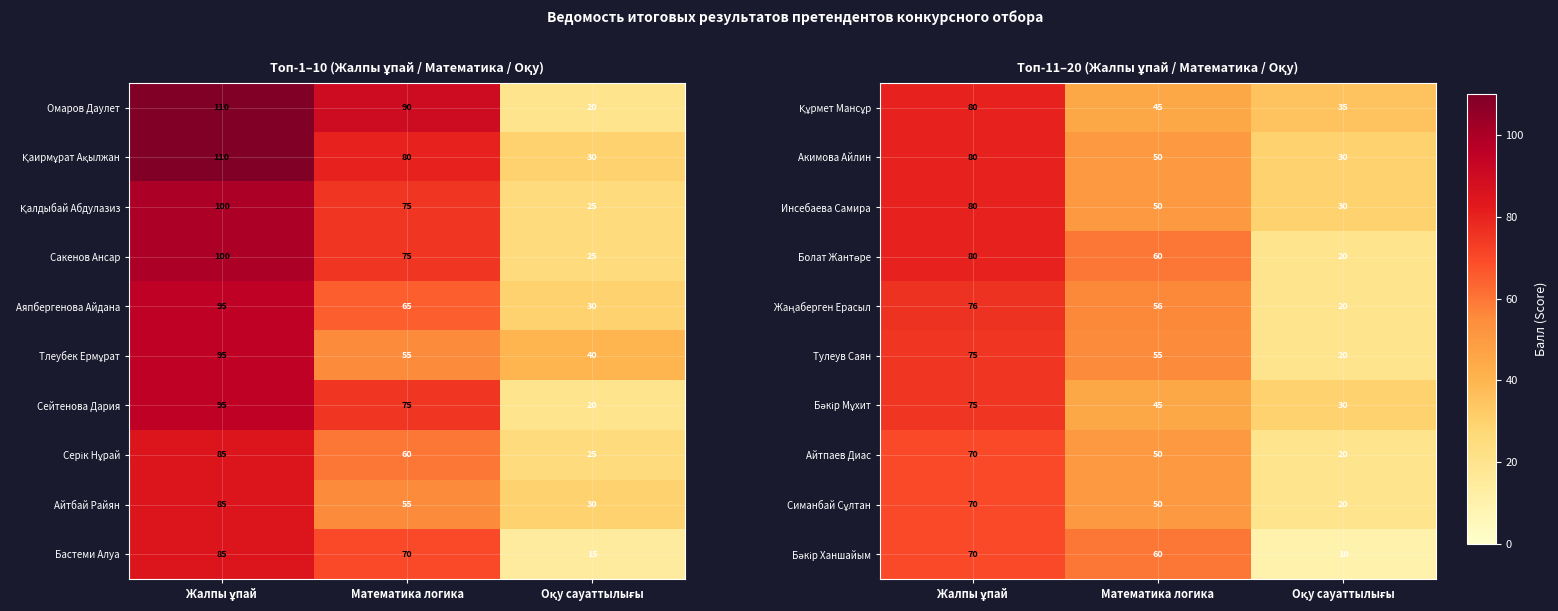

What is the highest value of the Инсебаева Самира series?

80